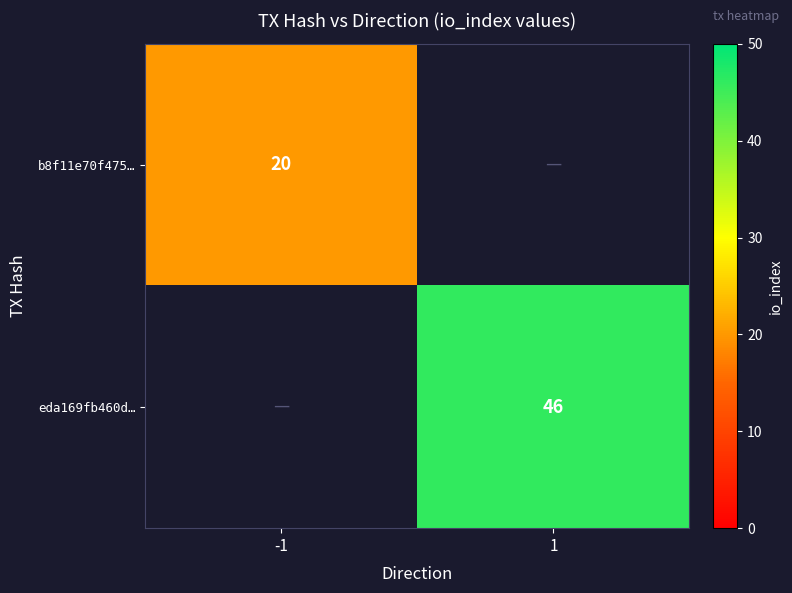

Is it true that eda169fb460d… equals 80 at 1?

False